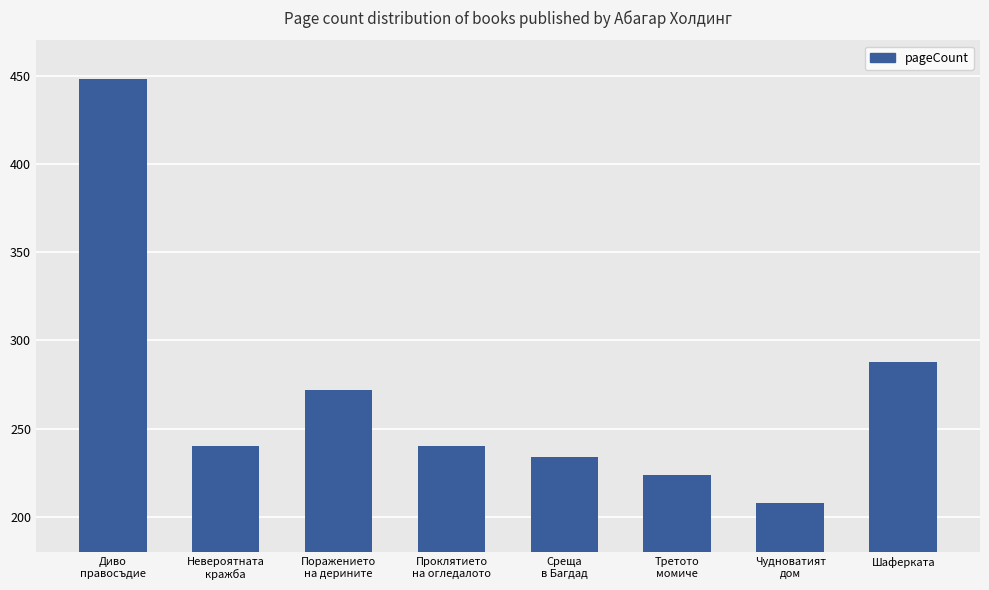

What position from the right is Среща
в Багдад?

4